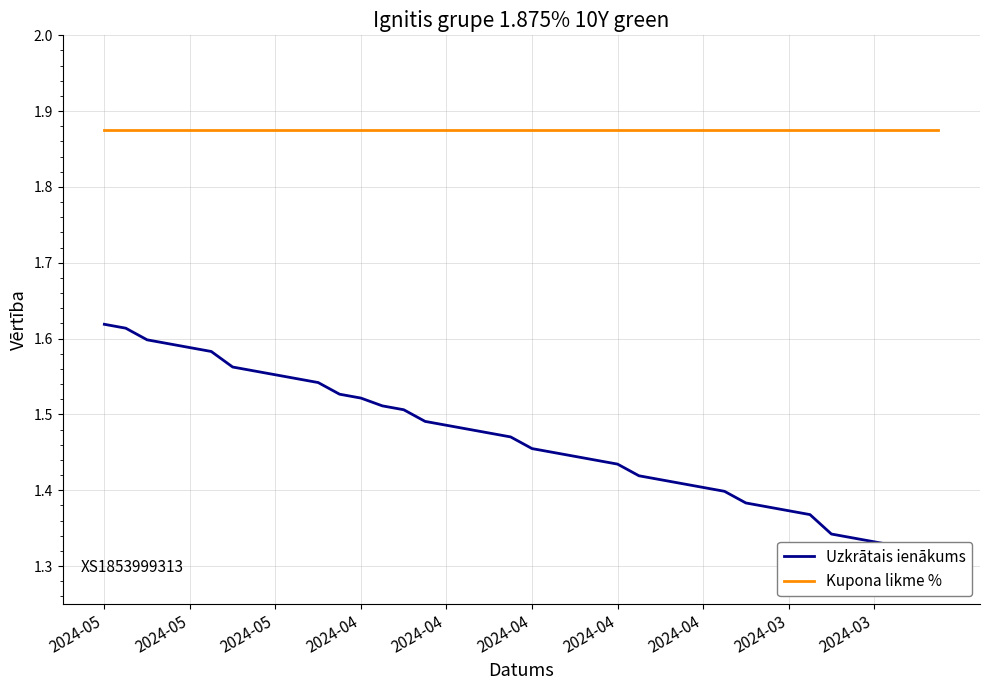

What is the total value across all series at 13?

3.4